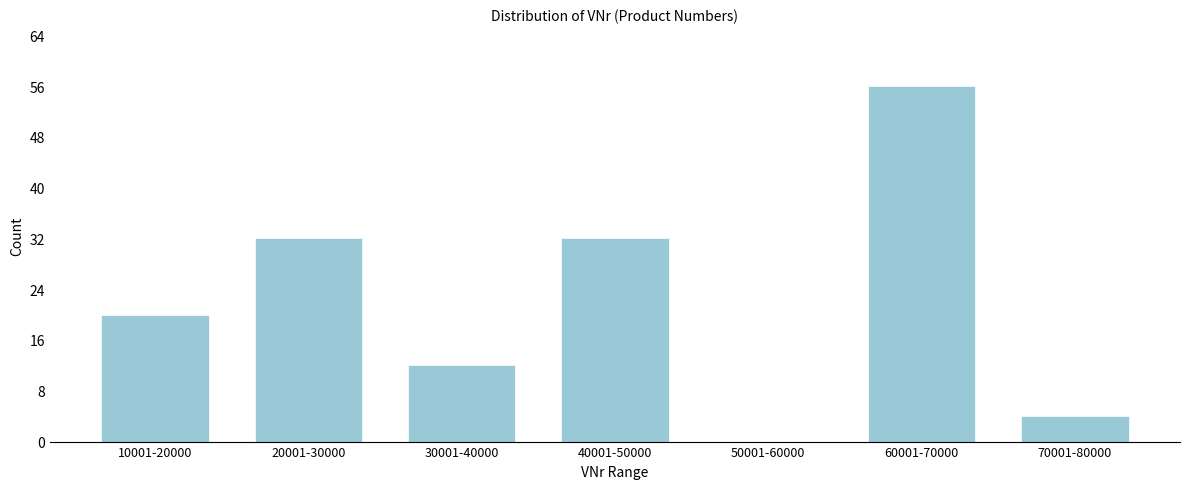

Reading left to right, list all the values displayed in this chart.

10001-20000=20	20001-30000=32	30001-40000=12	40001-50000=32	50001-60000=0	60001-70000=56	70001-80000=4